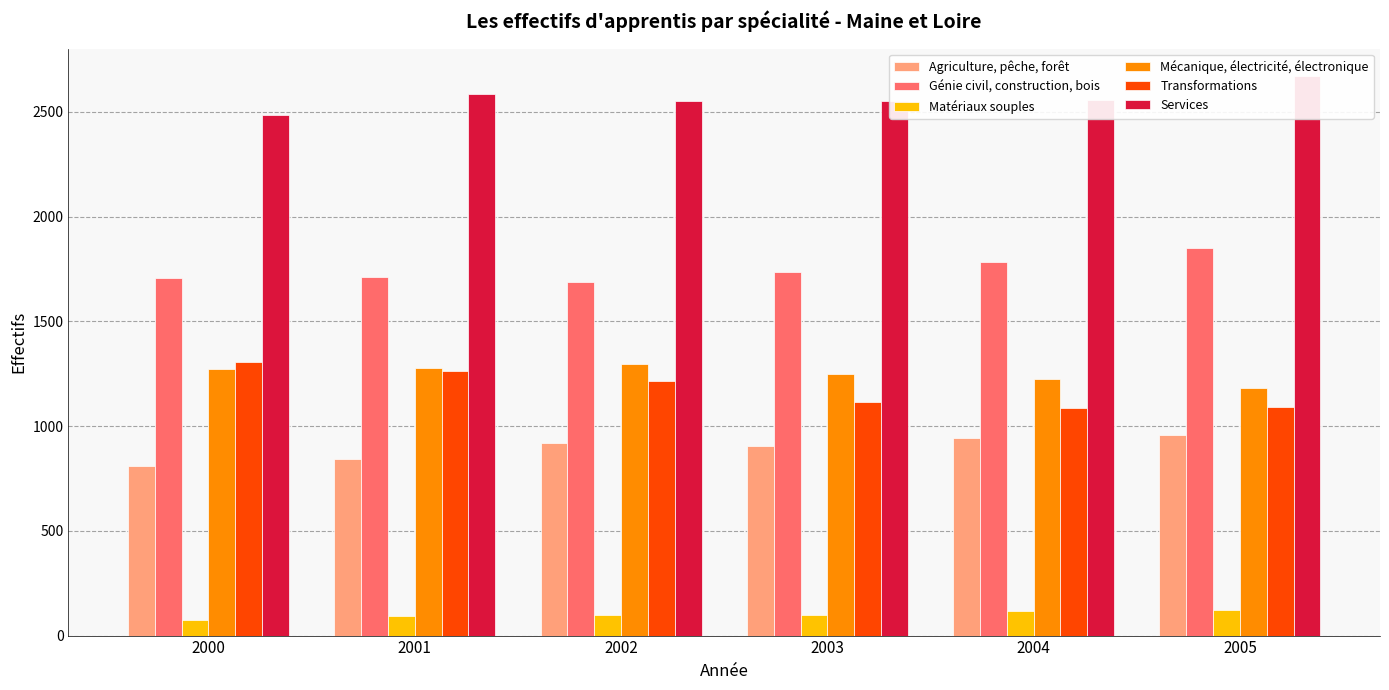

How many values in the Mécanique, électricité, électronique series exceed 1271?

2